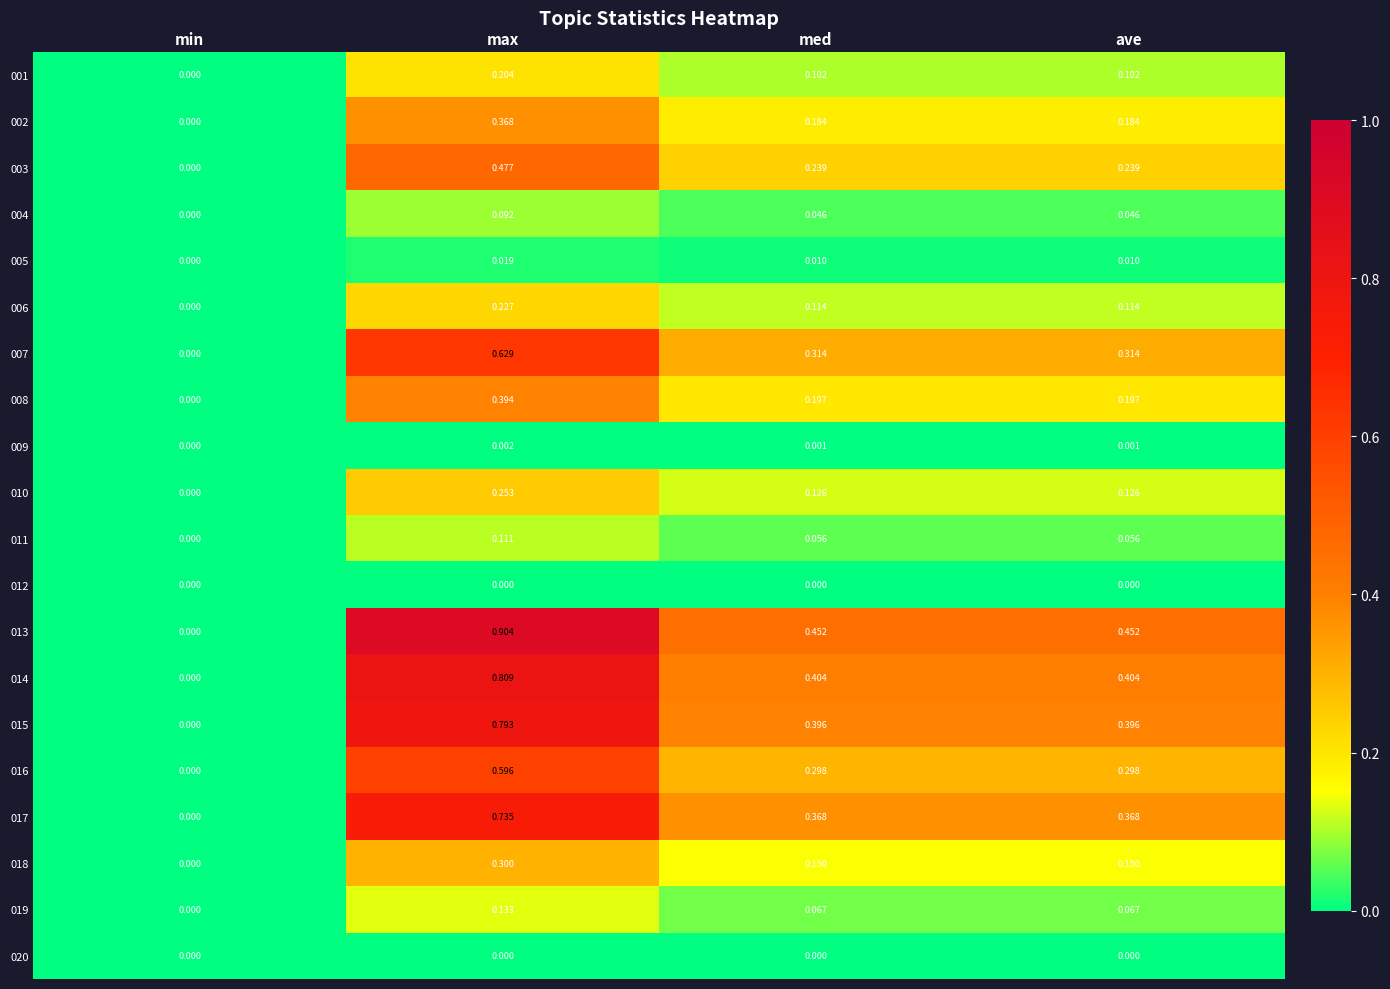

Is the value of 005 at max greater than the value of 014 at med?

No